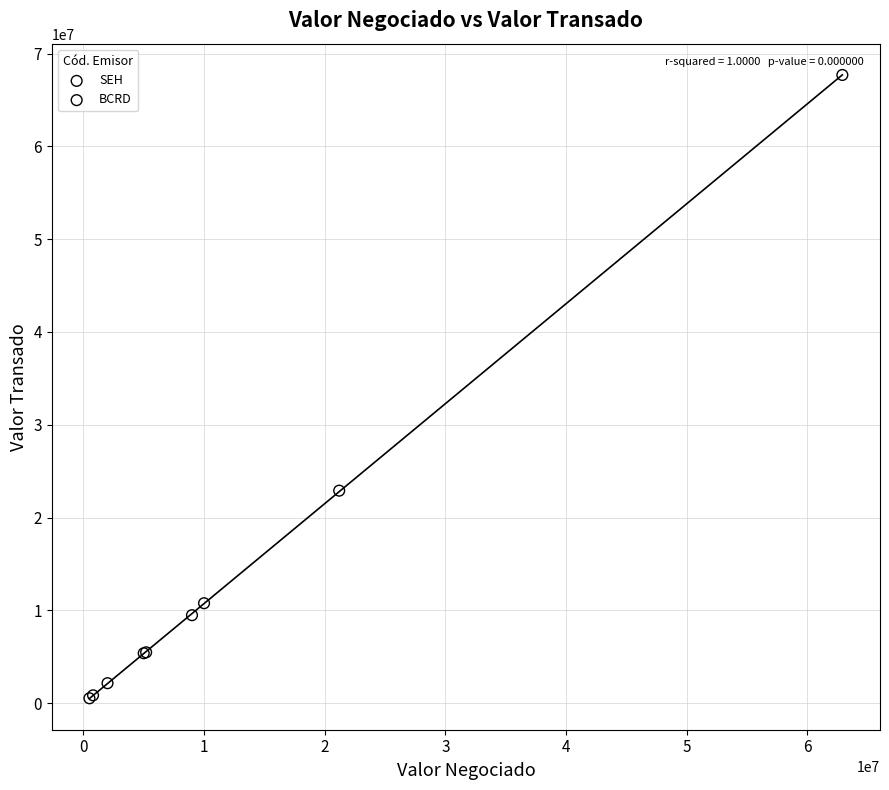

Which series contains the highest Y value?

SEH